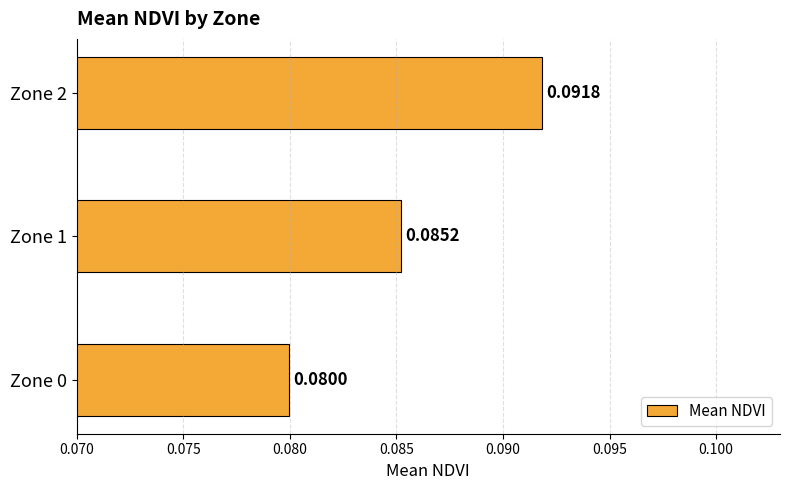

How many values are between 0 and 1?

3